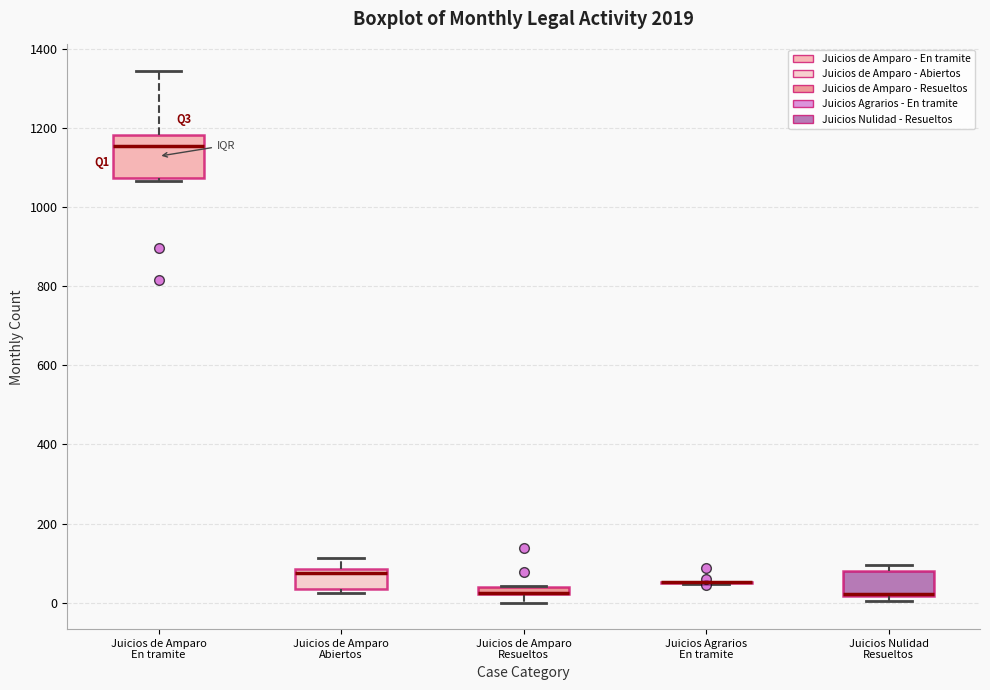

Where is the lower edge of the box for Juicios Nulidad Resueltos on the y-axis? The values are not printed on the chart, so give them approximately, as read against the axis.

20